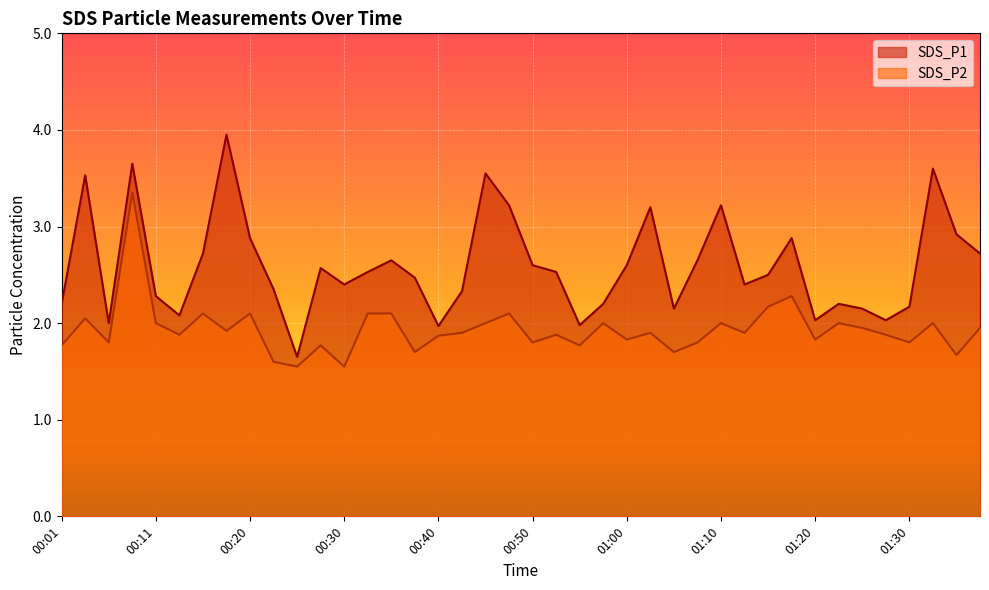

What is the label of the 9th point from the left?

00:20